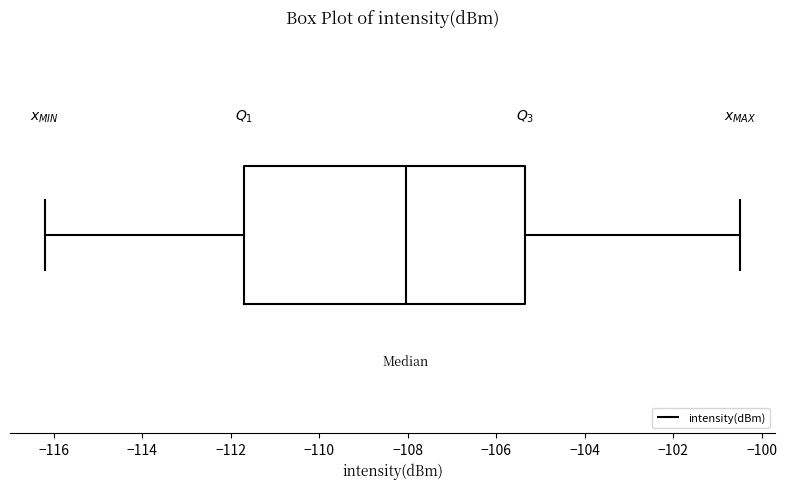

Read this box plot against the x-axis: the position of the median line, the range covered by the box, and the ends of both whiskers. The values are not printed on the chart, so give them approximately, as read against the axis.

median -108.0, box -111.8 to -105.4, whiskers -116.2 to -100.4